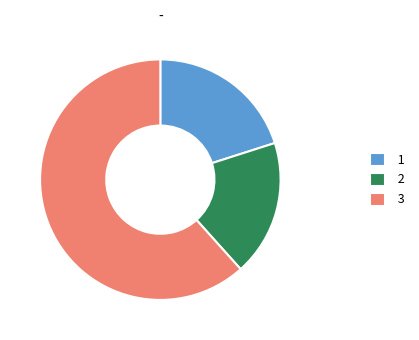

Do 3 and 1 together represent more than half of the pie?

Yes